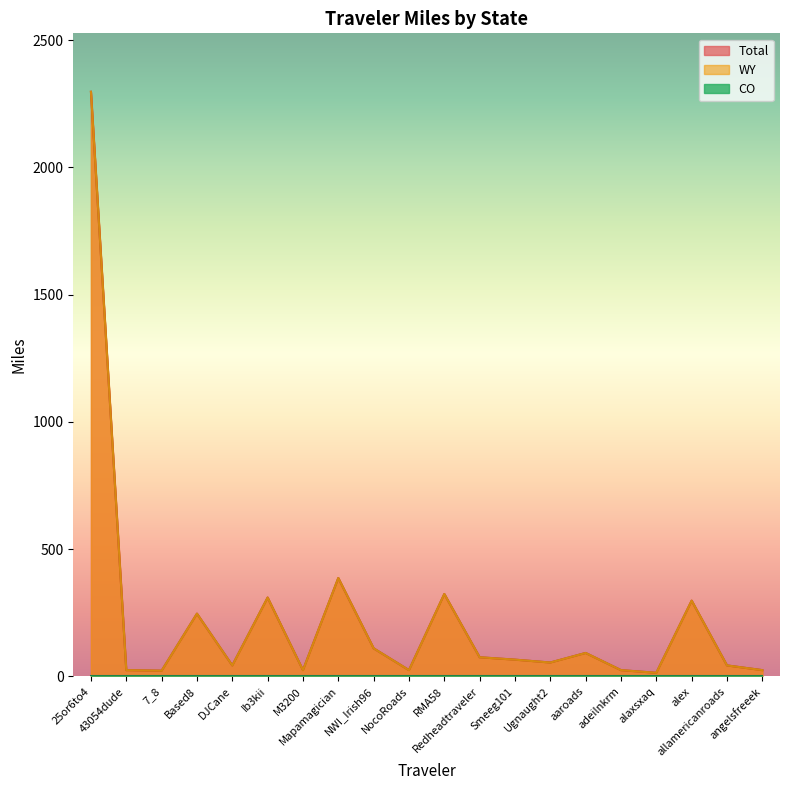

Which has a higher value, NWI_Irish96 or Ugnaught2?

NWI_Irish96